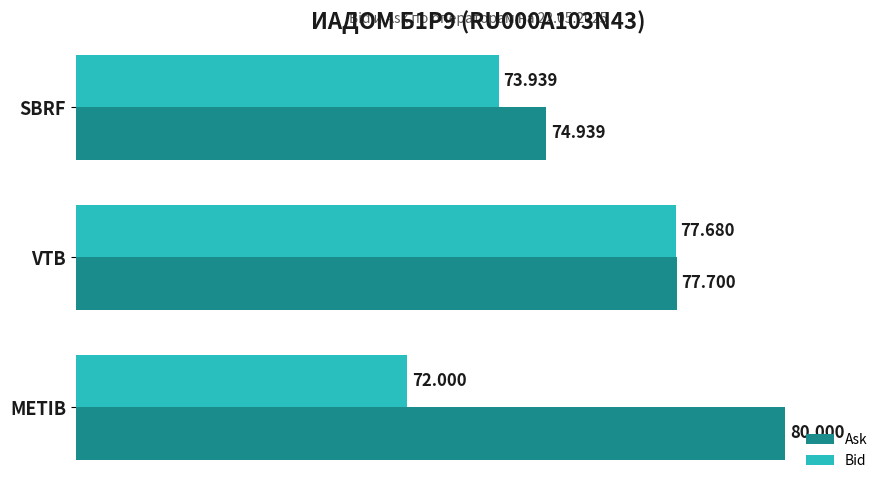

Which category has the highest value across all series?

METIB